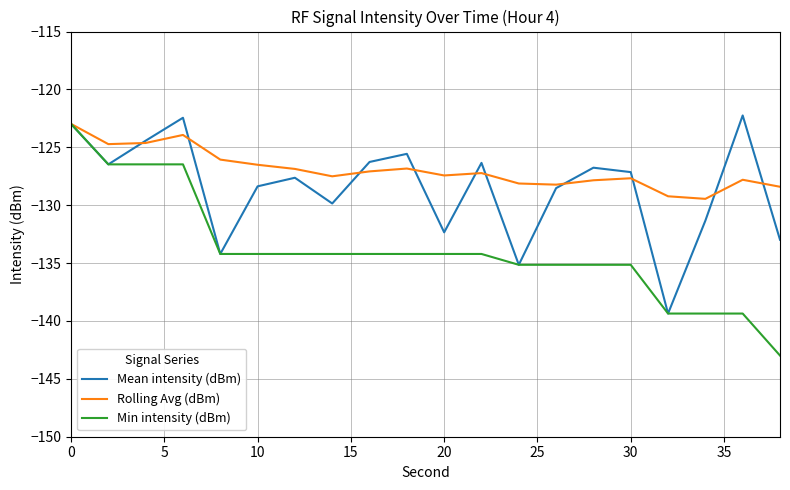

What is the minimum value shown in the chart?

-143.0